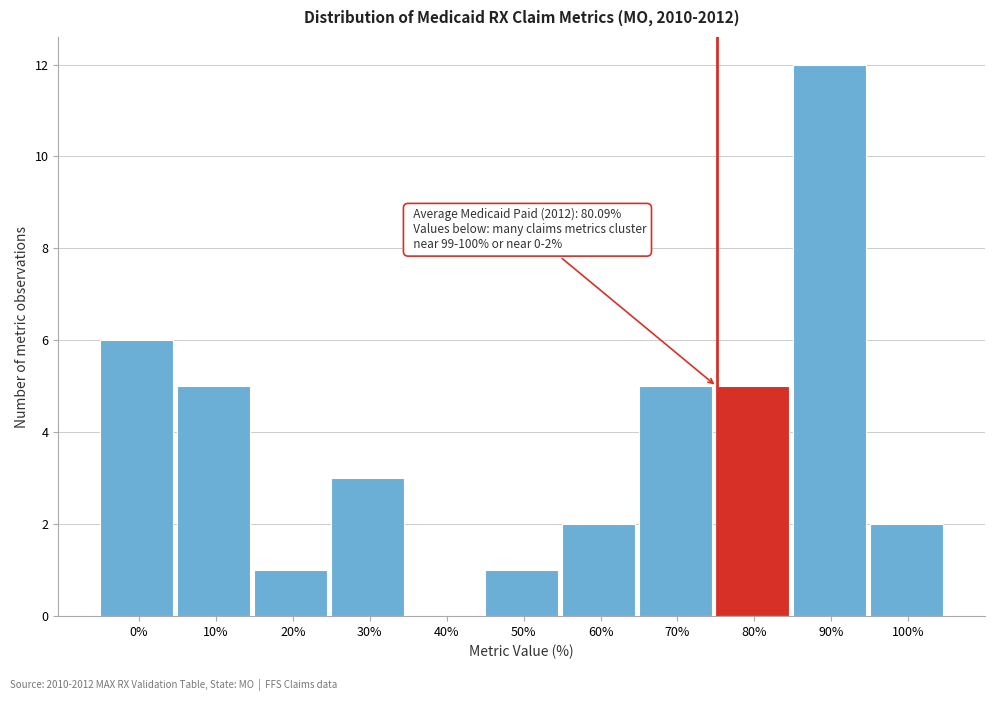

Reading left to right, extract all data points from this chart.

0%=6	10%=5	20%=1	30%=3	40%=0	50%=1	60%=2	70%=5	80%=5	90%=12	100%=2